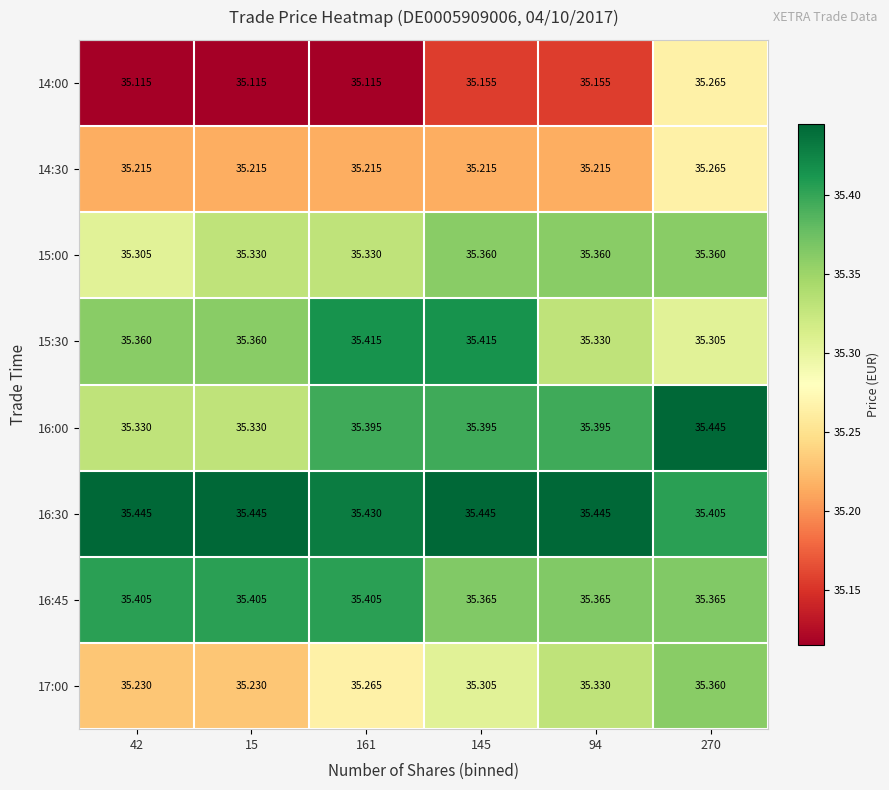

Which series changed the most between 42 and 94?

17:00